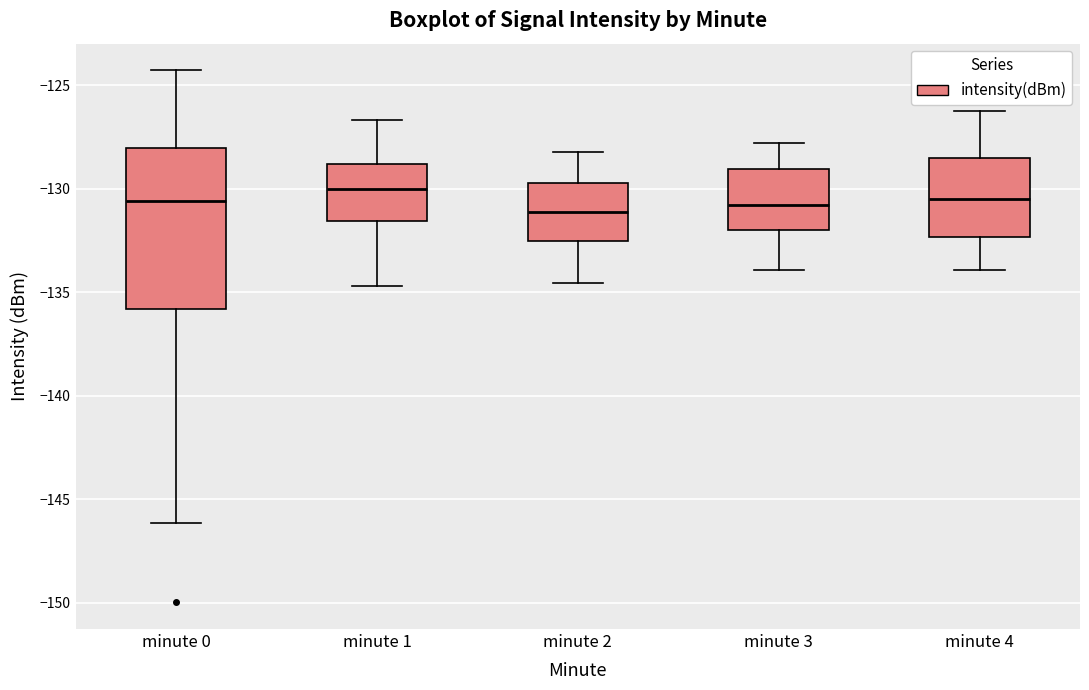

Reading left to right, transcribe this box plot: for each box, give where its median line is, the range the box spans, and where its two whiskers end, as read against the y-axis. The values are not printed on the chart, so give them approximately, as read against the axis.

minute 0: median -130.5, box -136.0 to -128.0, whiskers -146.0 to -124.5
minute 1: median -130.0, box -131.5 to -129.0, whiskers -134.5 to -126.5
minute 2: median -131.0, box -132.5 to -129.5, whiskers -134.5 to -128.0
minute 3: median -131.0, box -132.0 to -129.0, whiskers -134.0 to -128.0
minute 4: median -130.5, box -132.5 to -128.5, whiskers -134.0 to -126.0